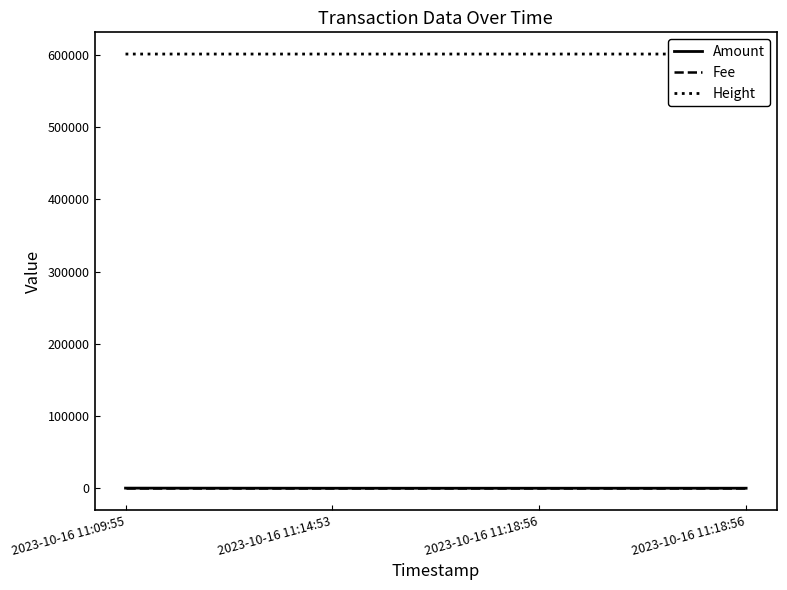

At which label does Fee reach its minimum?

2023-10-16 11:14:53